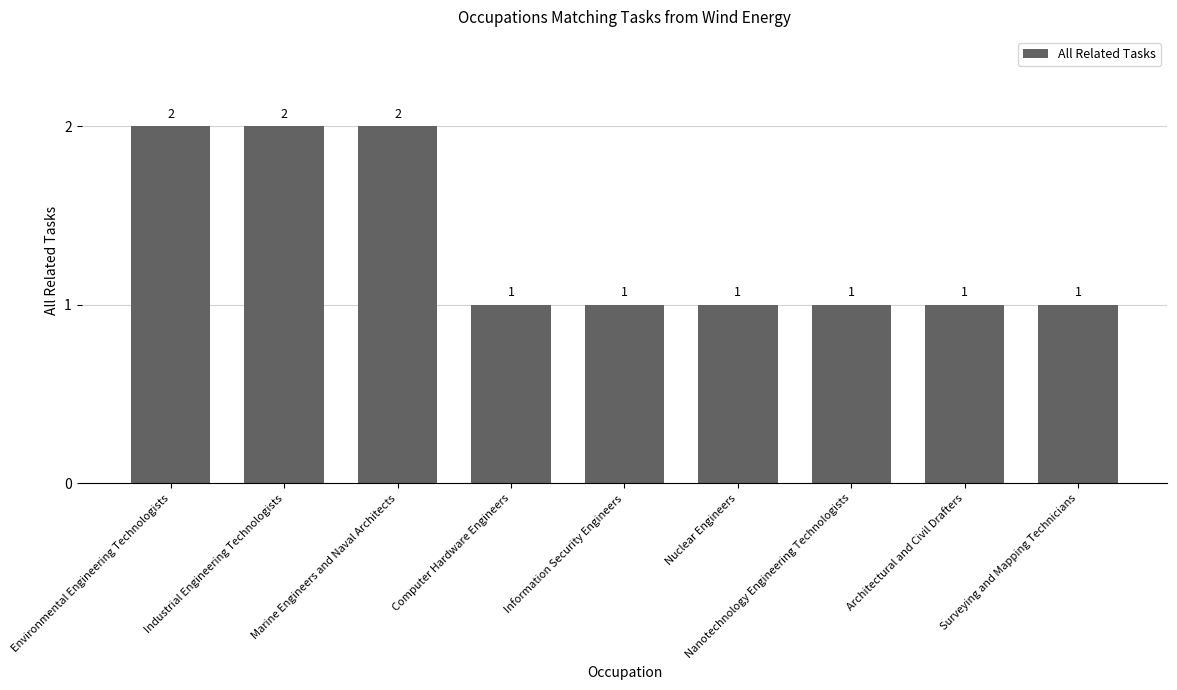

What is the label of the 4th bar from the left?

Computer Hardware Engineers